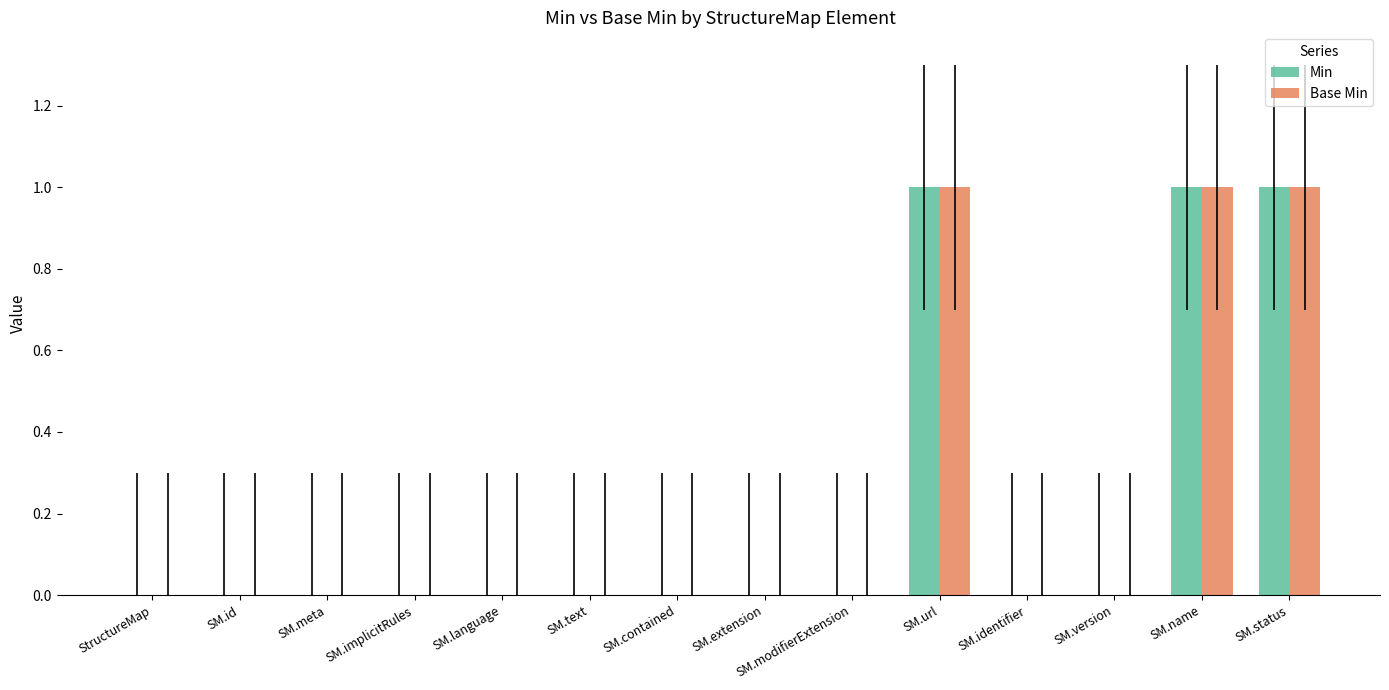

The Min series shows 1 at SM.id. True or false?

False